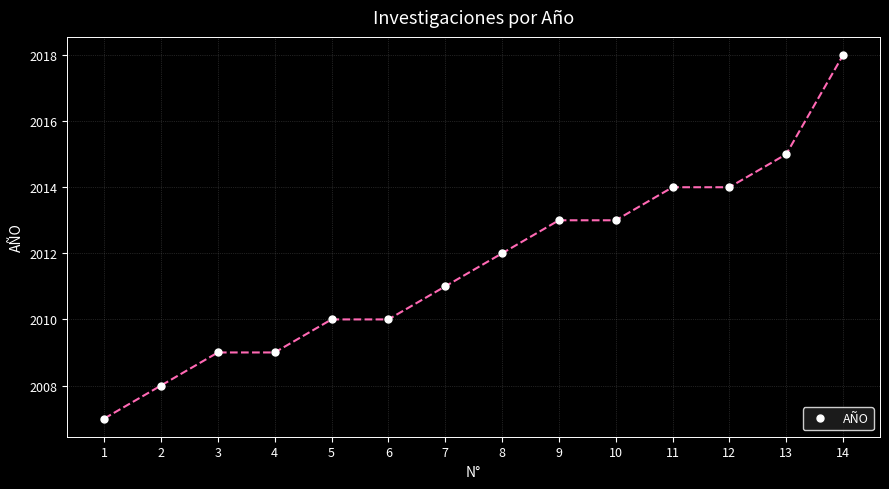

What is the change in value from 3 to 5?

+1